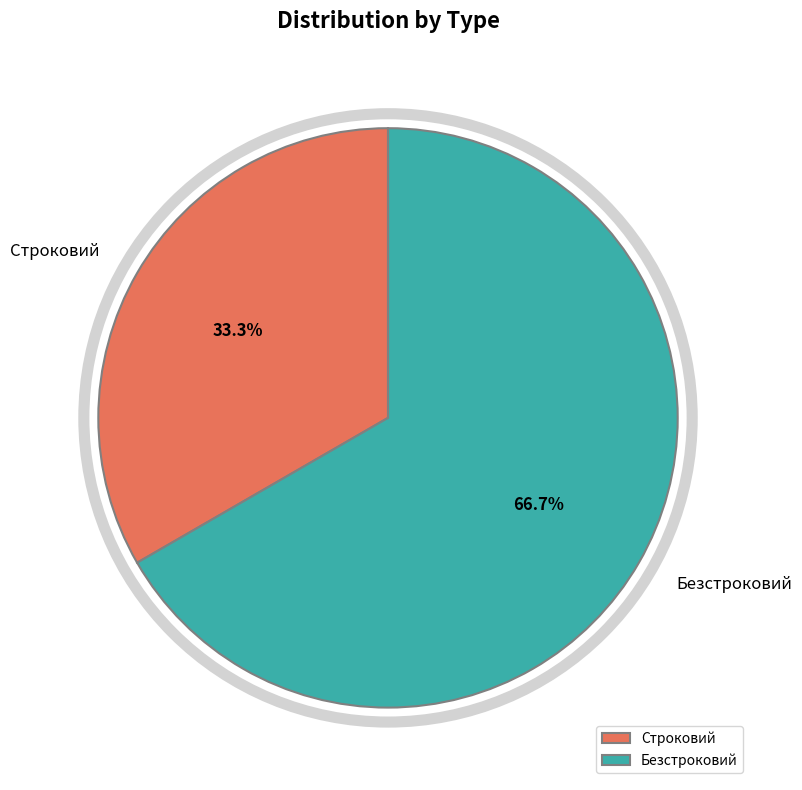

What is the largest slice in the pie chart?

Безстроковий